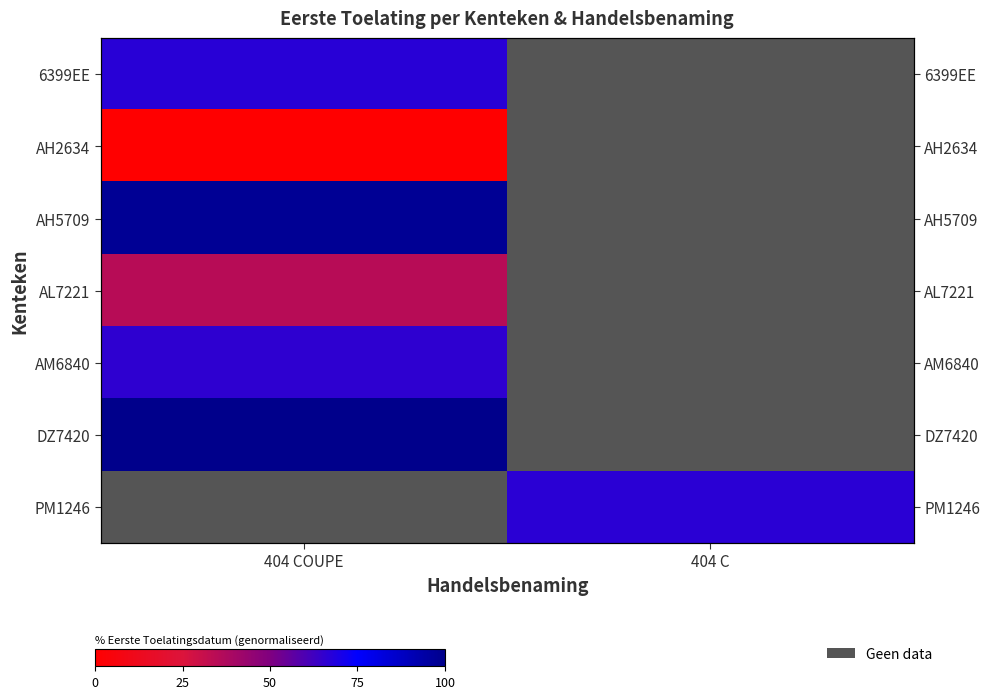

True or false: row_0 has a value of 46.4 at 404 COUPE.

False